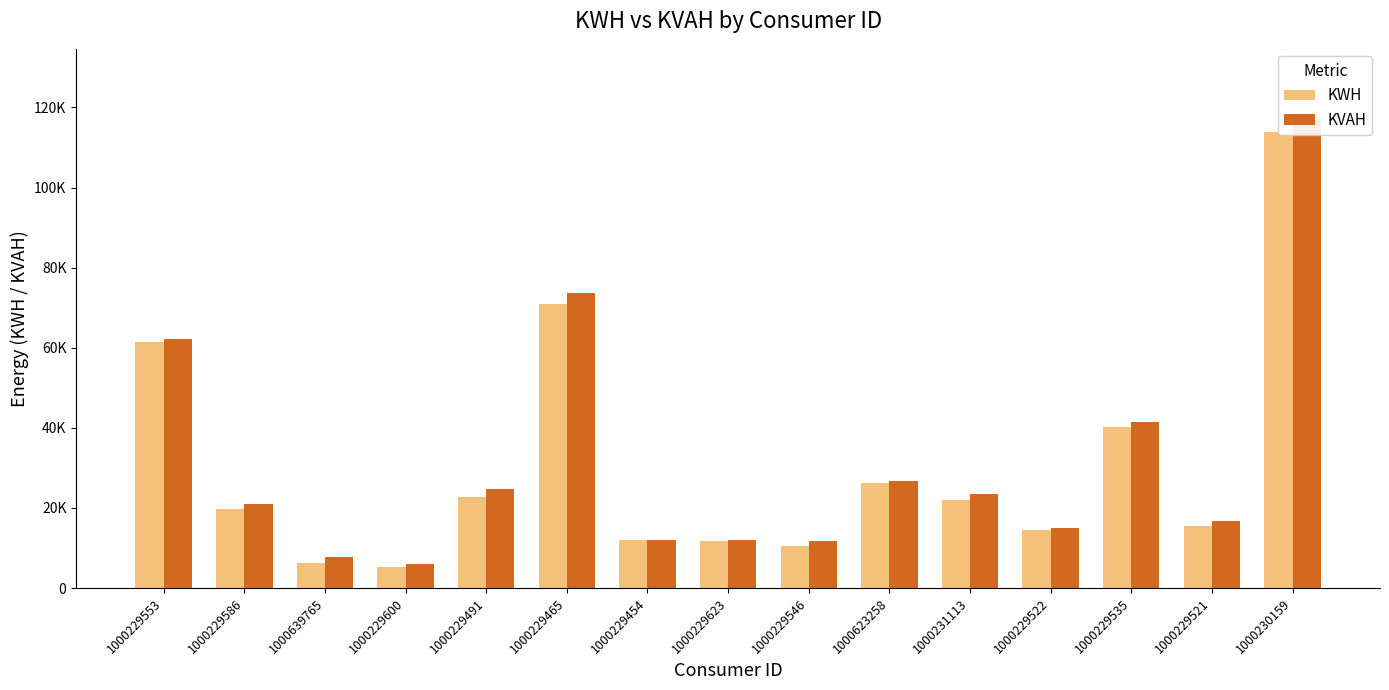

Which series changed the most between 1000229491 and 1000231113?

KVAH